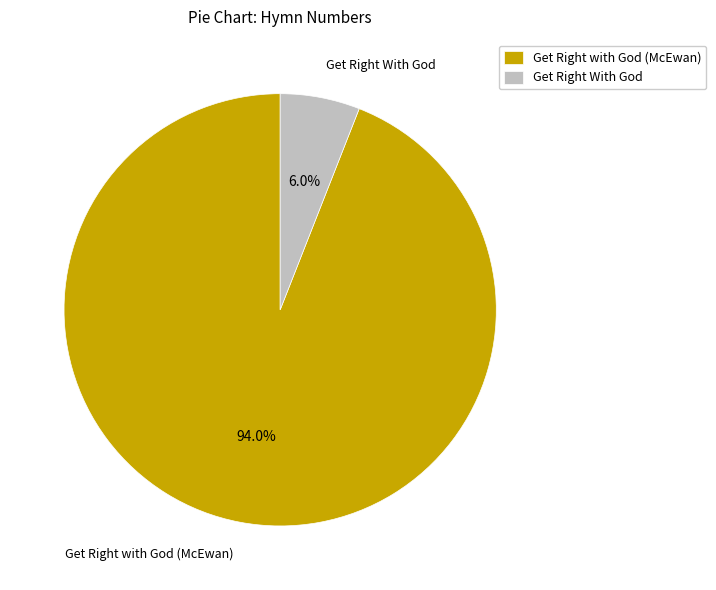

Rank the categories by value from lowest to highest.

Get Right With God, Get Right with God (McEwan)